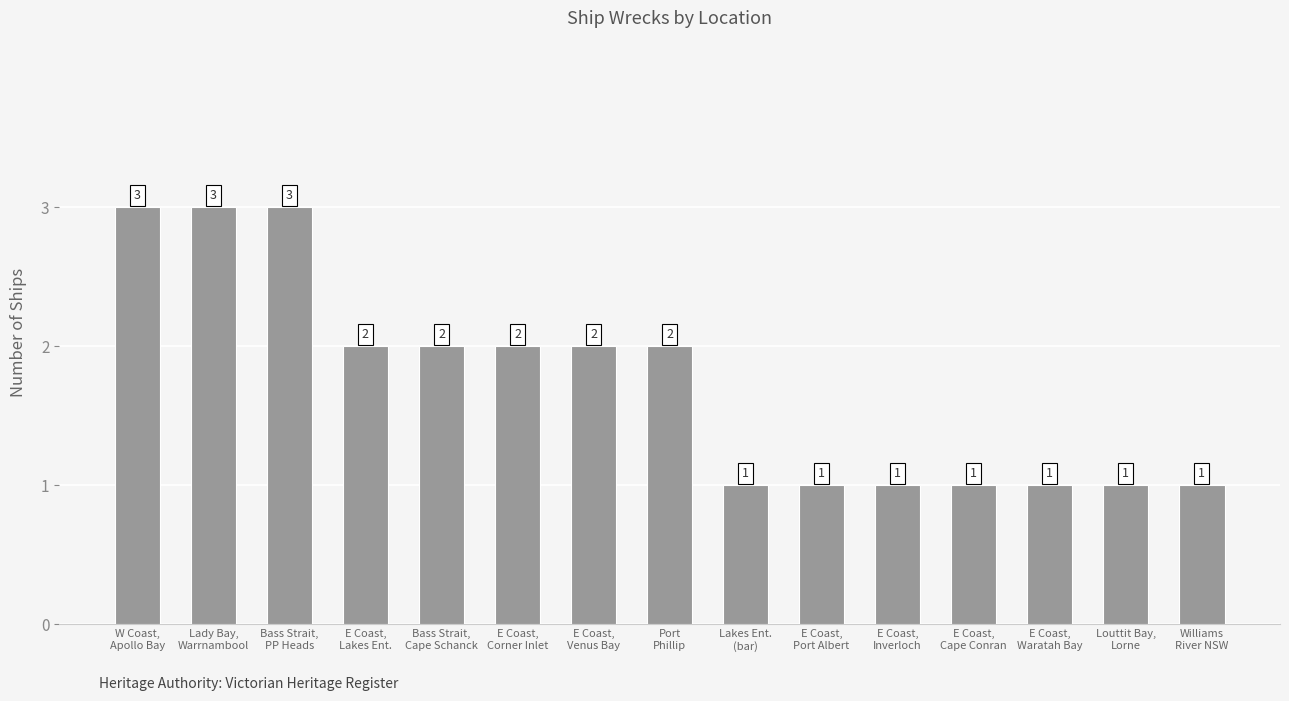

The chart shows a value of 1 at Lakes Ent.
(bar). True or false?

True